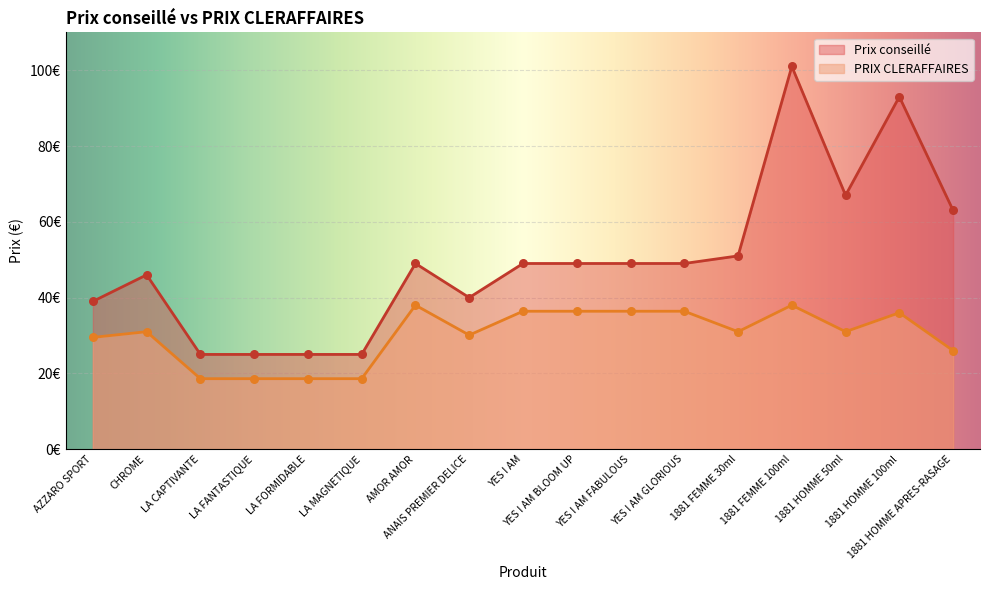

Which series has the largest total across all categories?

Prix conseillé